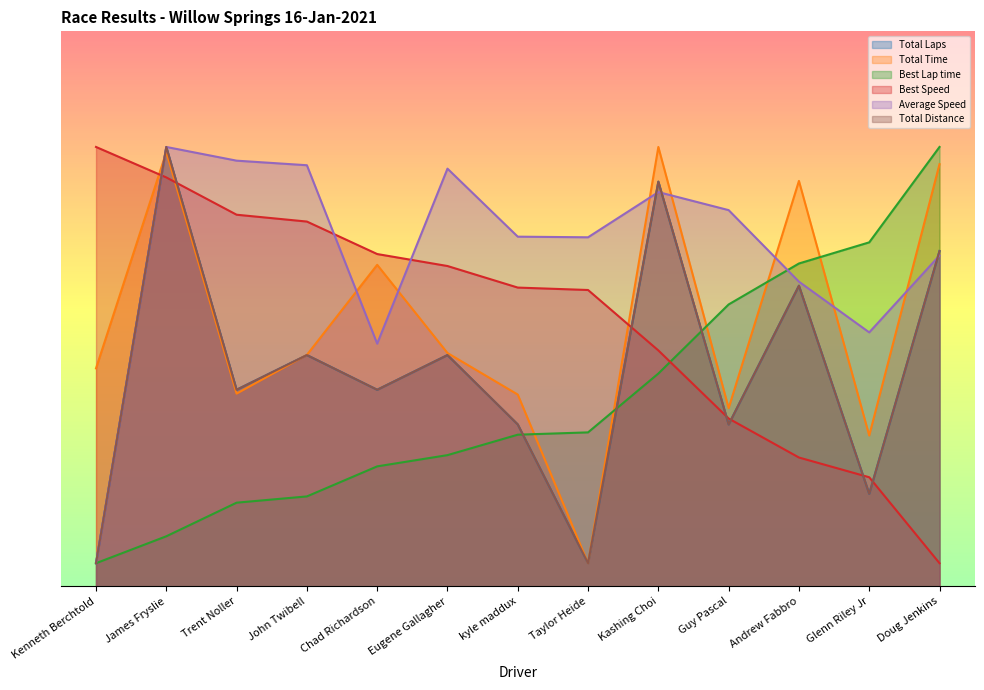

Where is the first local minimum for Total Distance?

Trent Noller